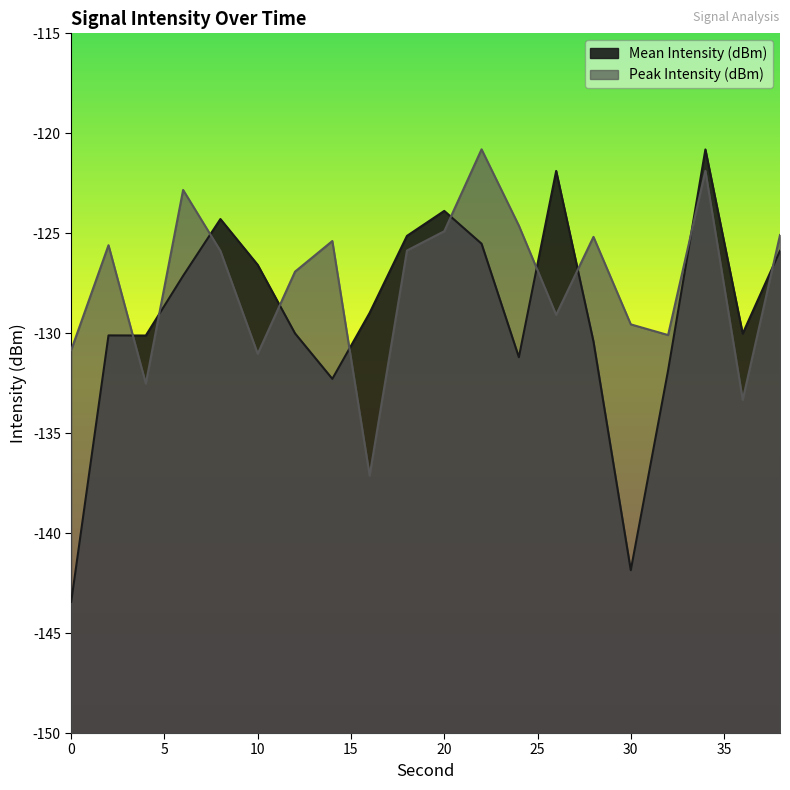

What value does the Mean Intensity (dBm) series have at 28?

-130.4